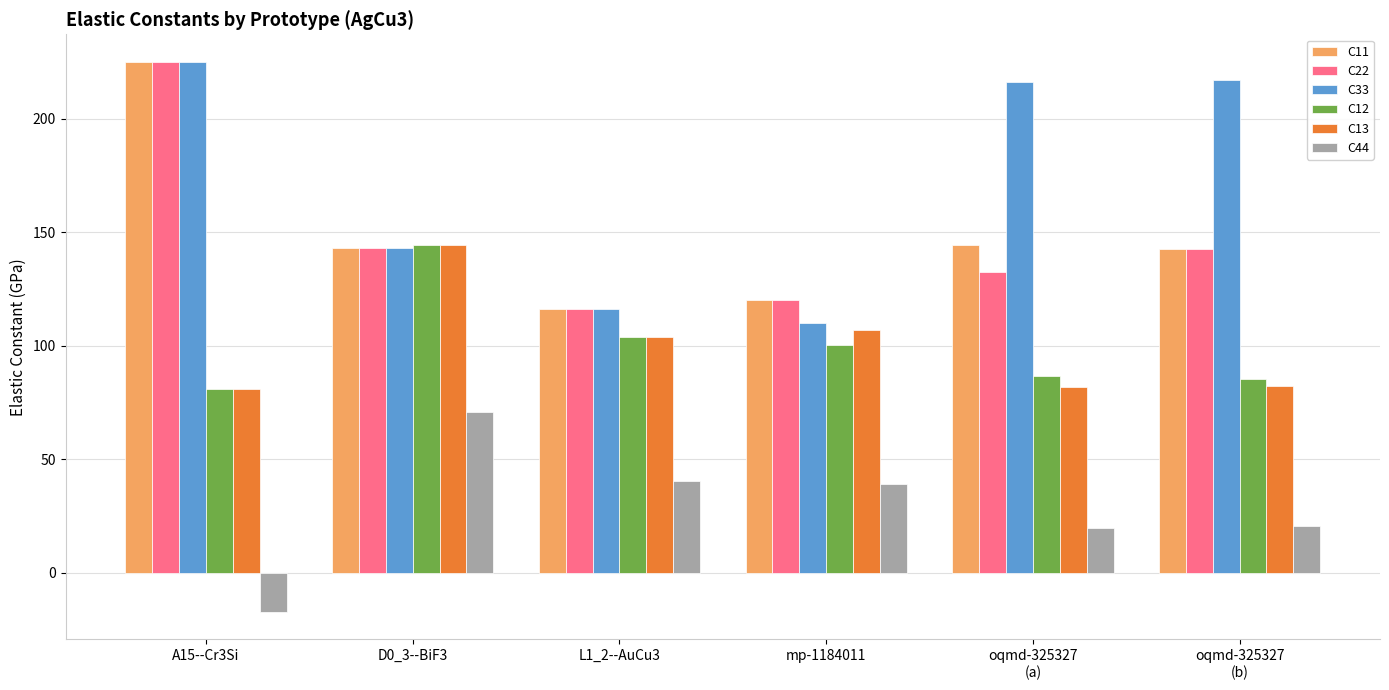

What is the label of the 5th bar from the left?

oqmd-325327
(a)